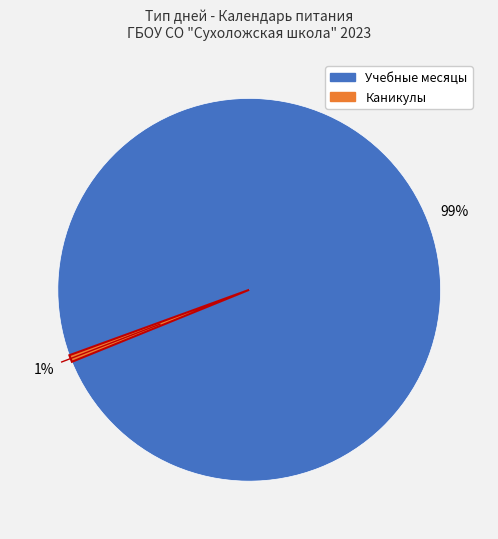

To the nearest percent, what is the average slice percentage?

50%